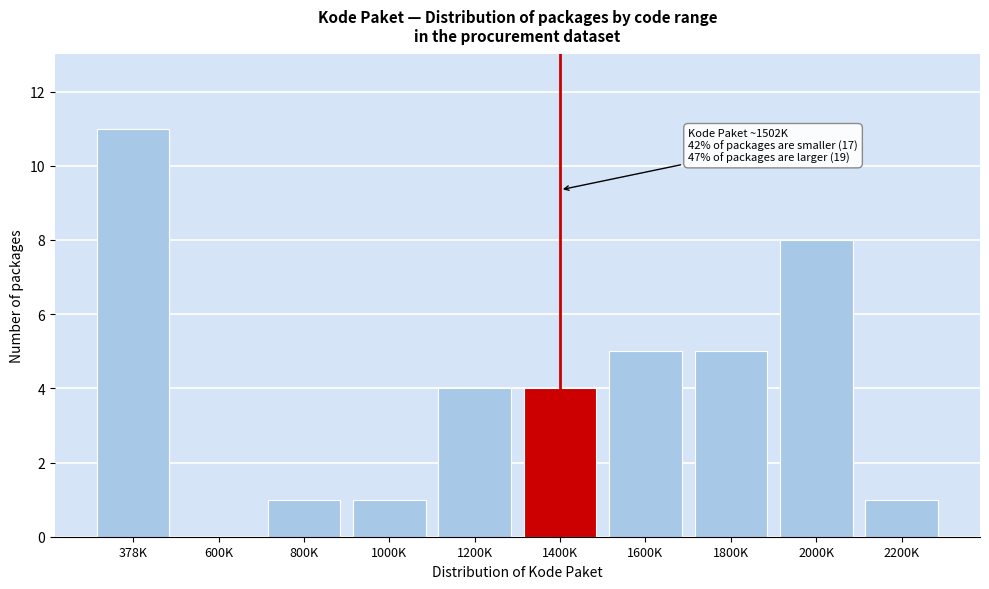

Reading left to right, what are all the values shown in this chart?

378K=11	600K=0	800K=1	1000K=1	1200K=4	1400K=4	1600K=5	1800K=5	2000K=8	2200K=1